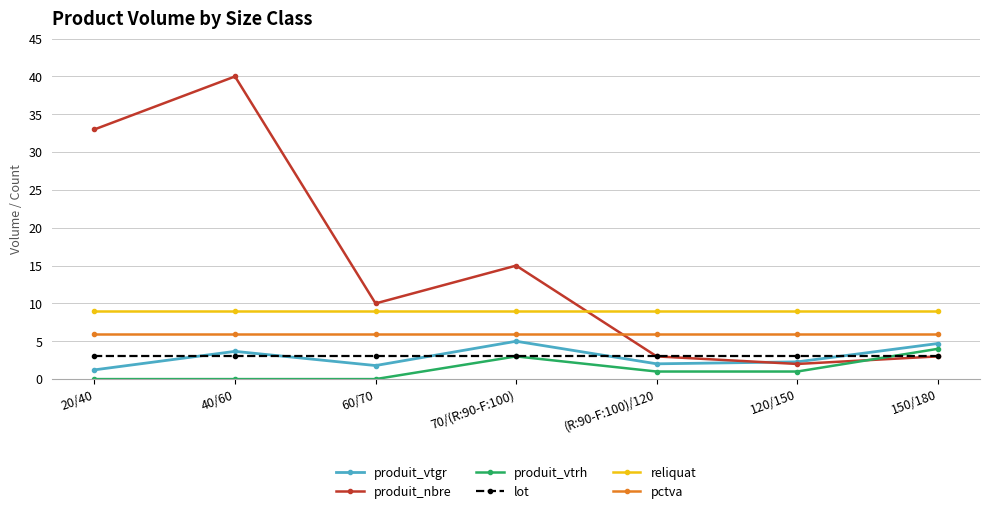

The produit_vtrh series shows 1.0 at (R:90-F:100)/120. True or false?

True